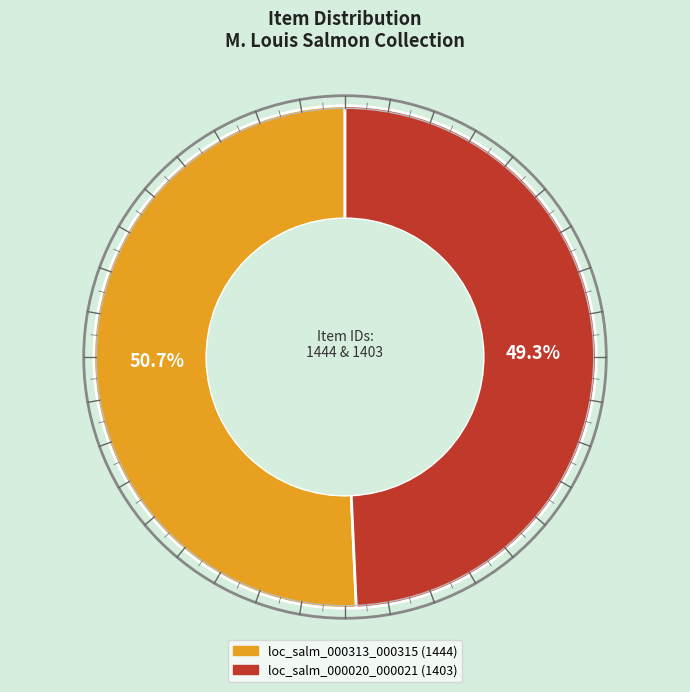

What is the largest slice in the pie chart?

loc_salm_000313_000315 (1444)